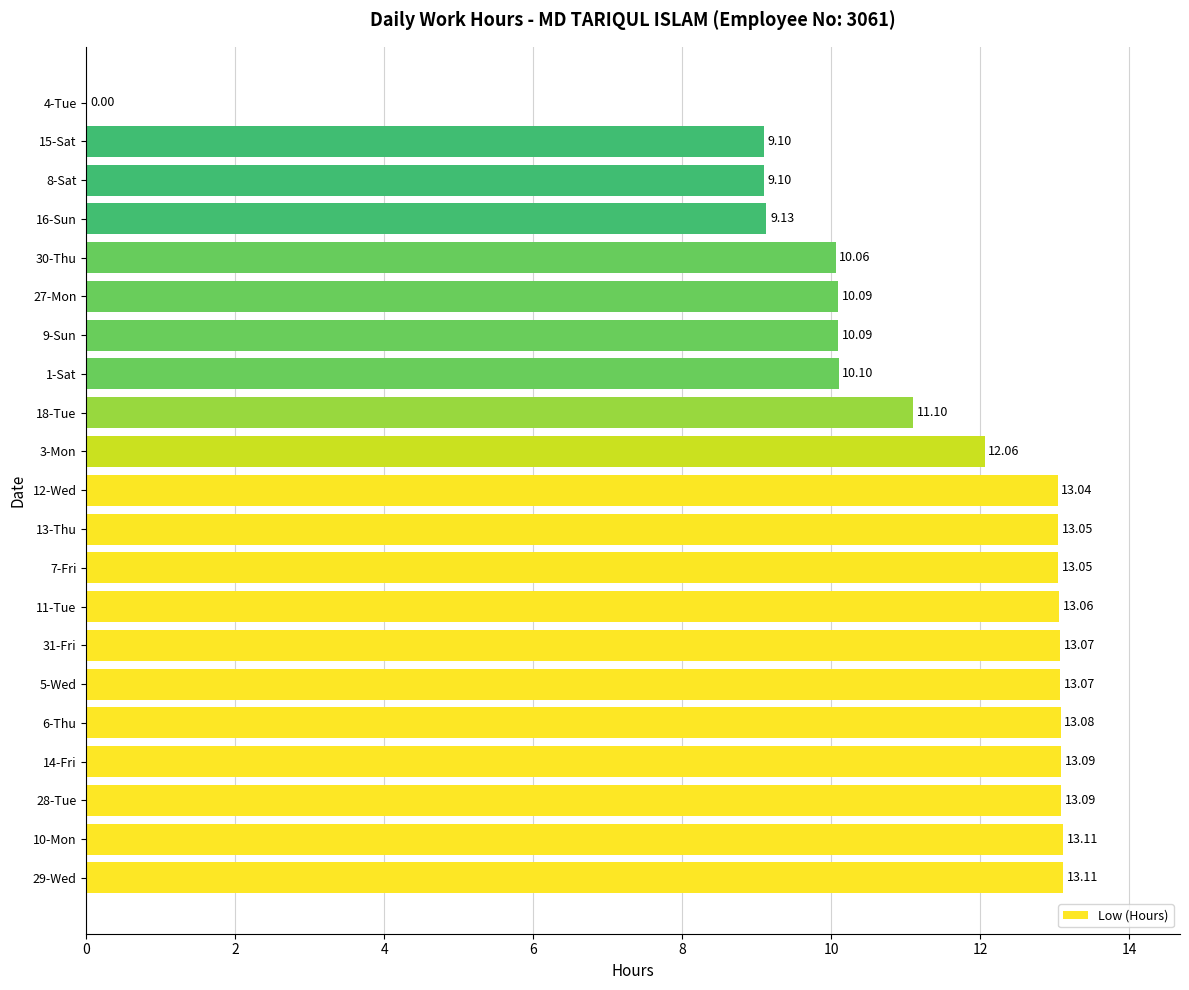

Between 6-Thu and 31-Fri, which is larger?

6-Thu